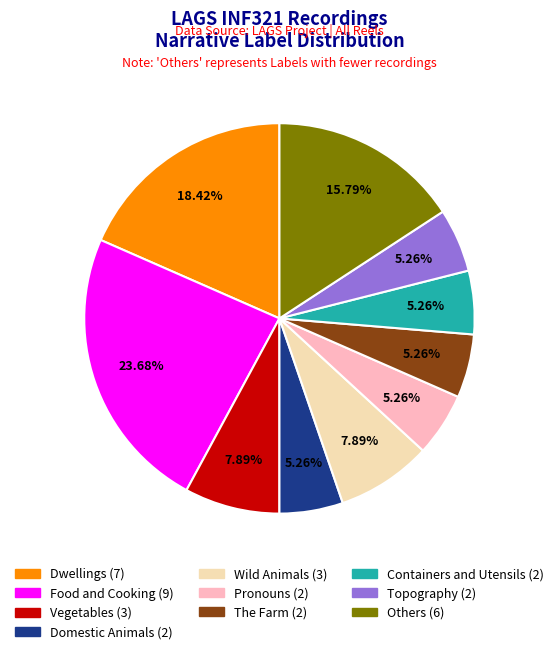

Does any single category account for the majority?

No